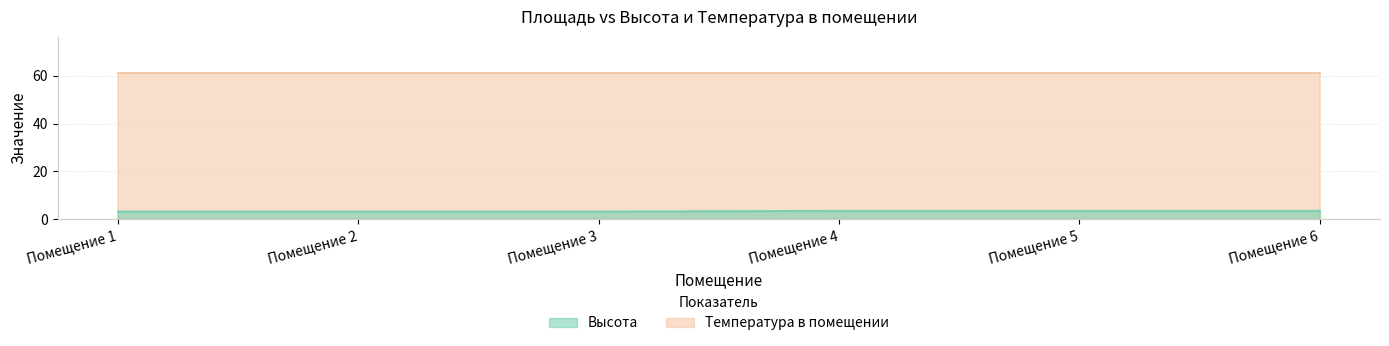

What is the smallest value displayed?

3.2